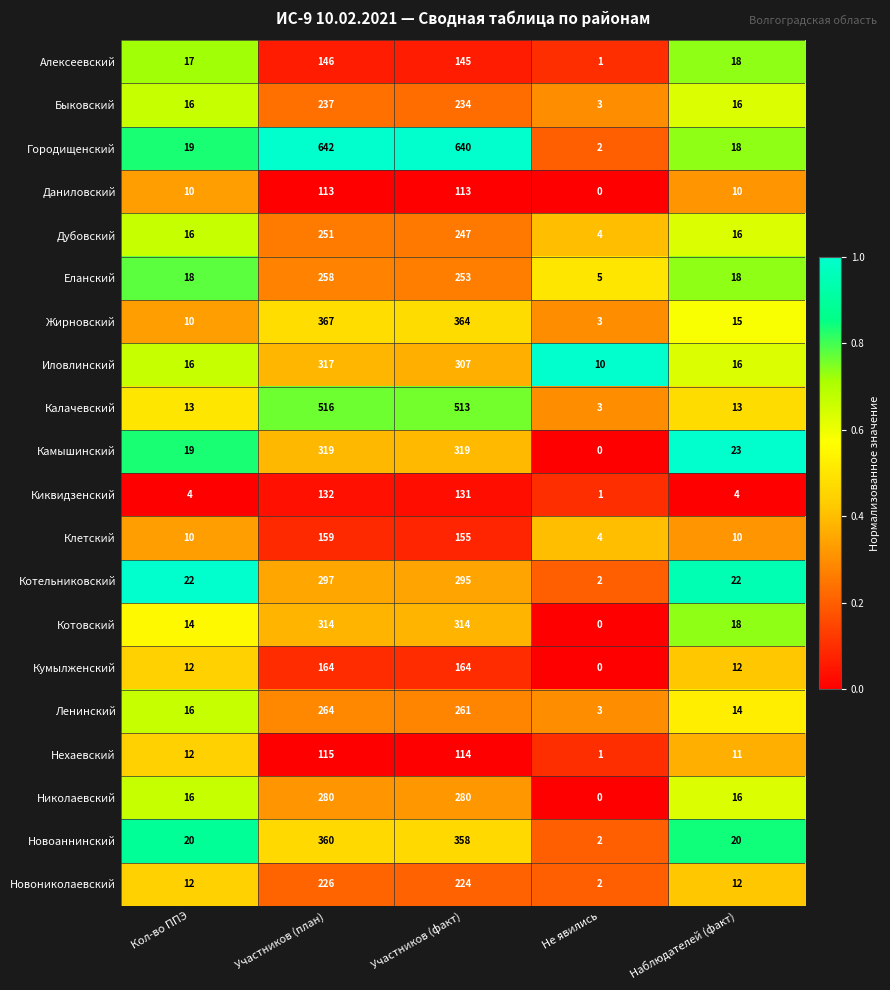

What is the difference between the maximum and minimum values in the Клетский series?

155